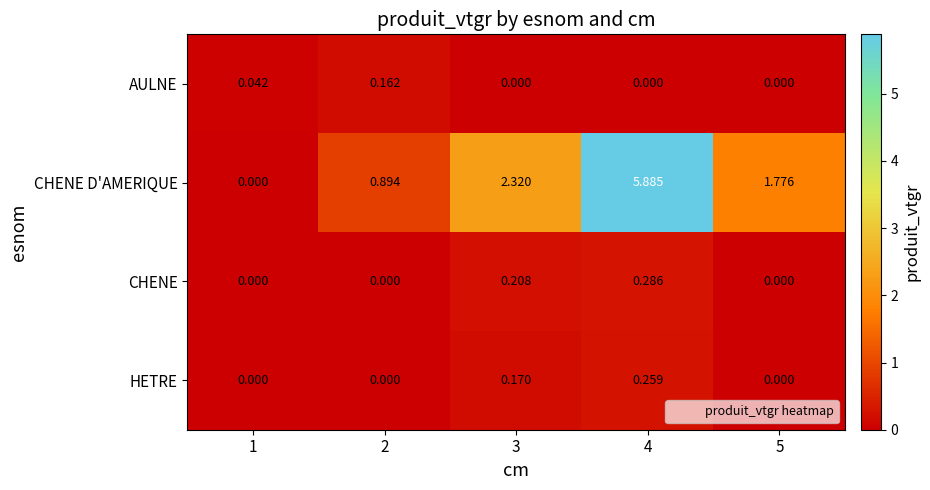

Which series has the largest total across all categories?

CHENE D'AMERIQUE